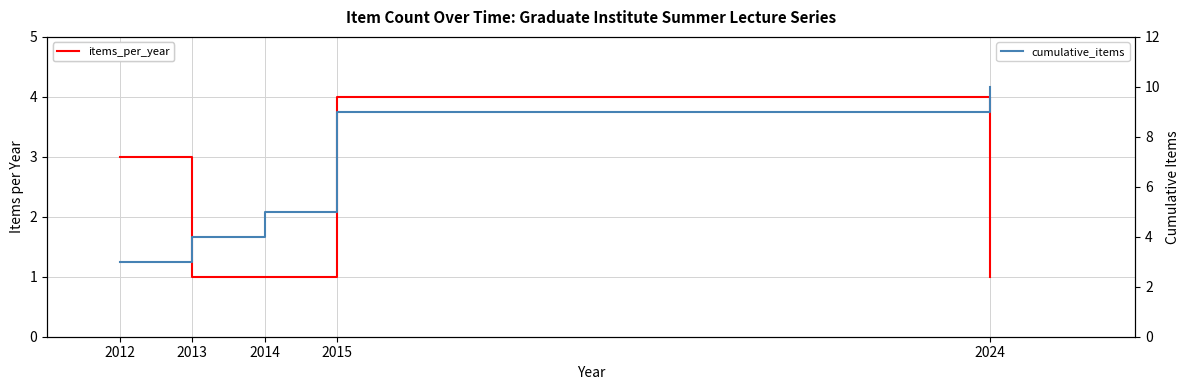

Between 2015 and 2024, which is larger?

2015